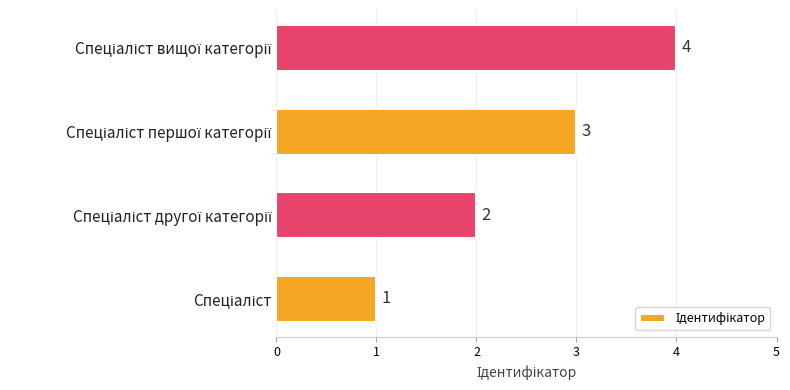

What is the smallest value displayed?

1